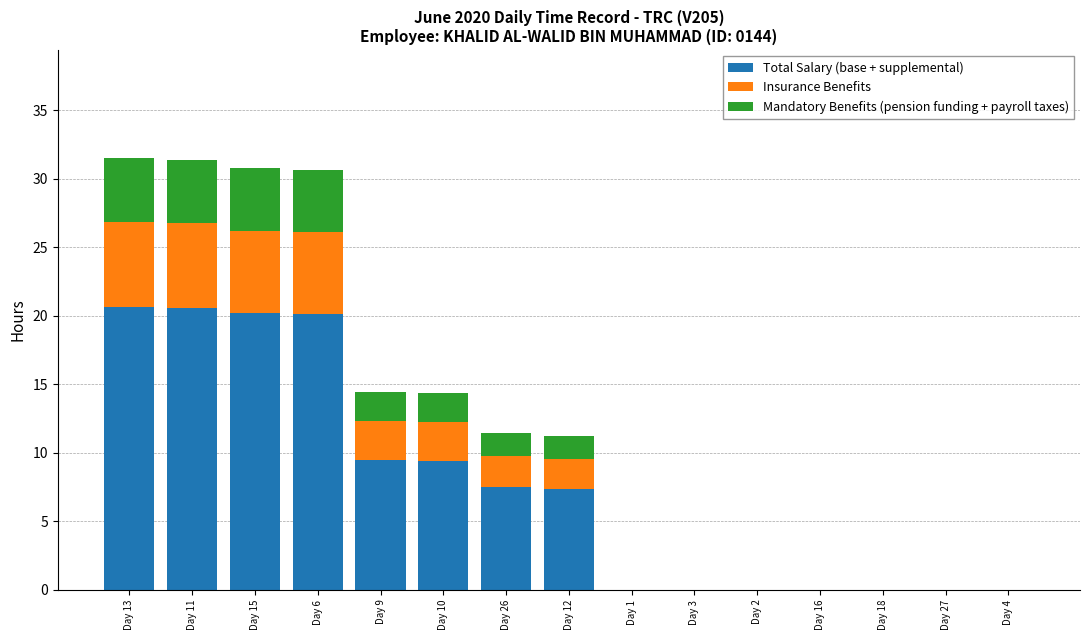

The Total Salary (base + supplemental) series shows 0.0 at Day 2. True or false?

True